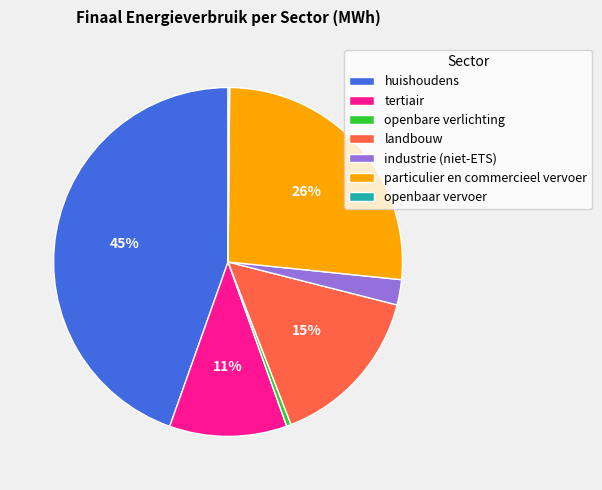

Is it true that tertiair is 11% of the pie?

True